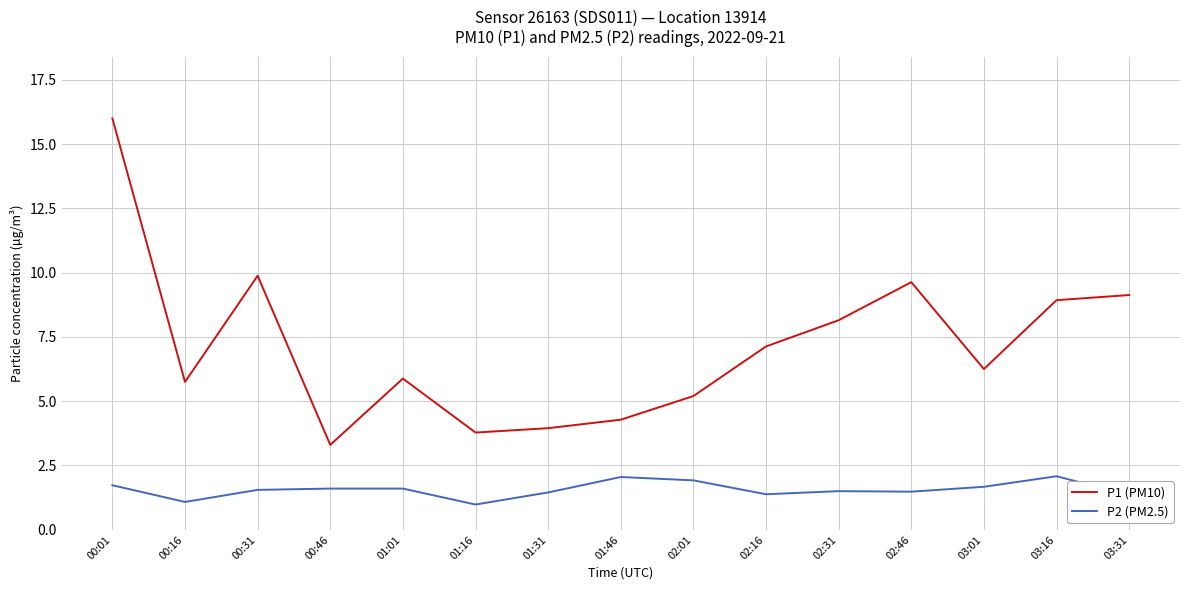

Which series has the widest spread of values?

P1 (PM10)